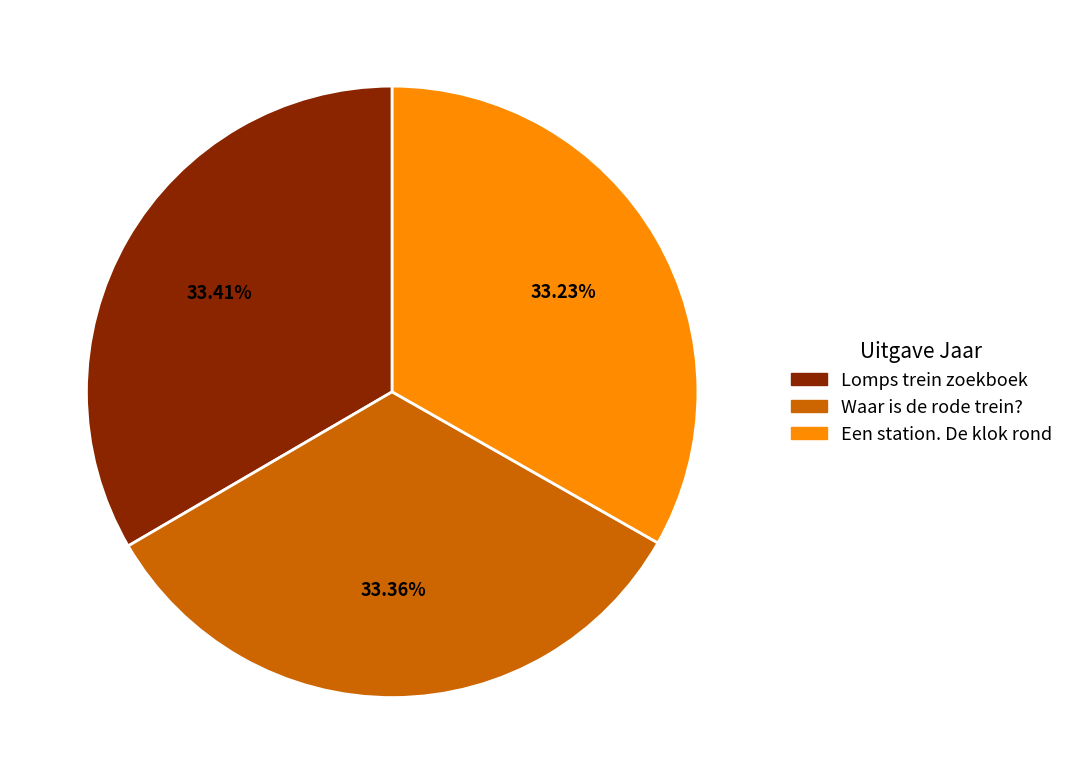

True or false: Waar is de rode trein? accounts for 33% of the total.

True